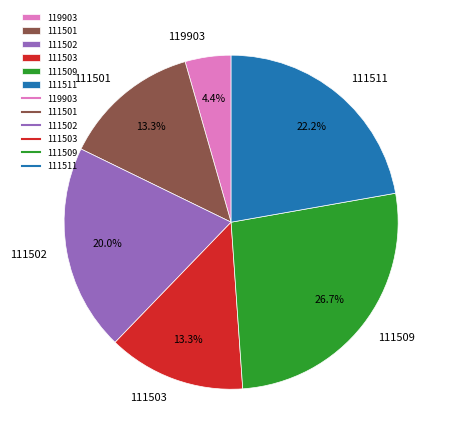

Is 111501 the majority of the pie?

No